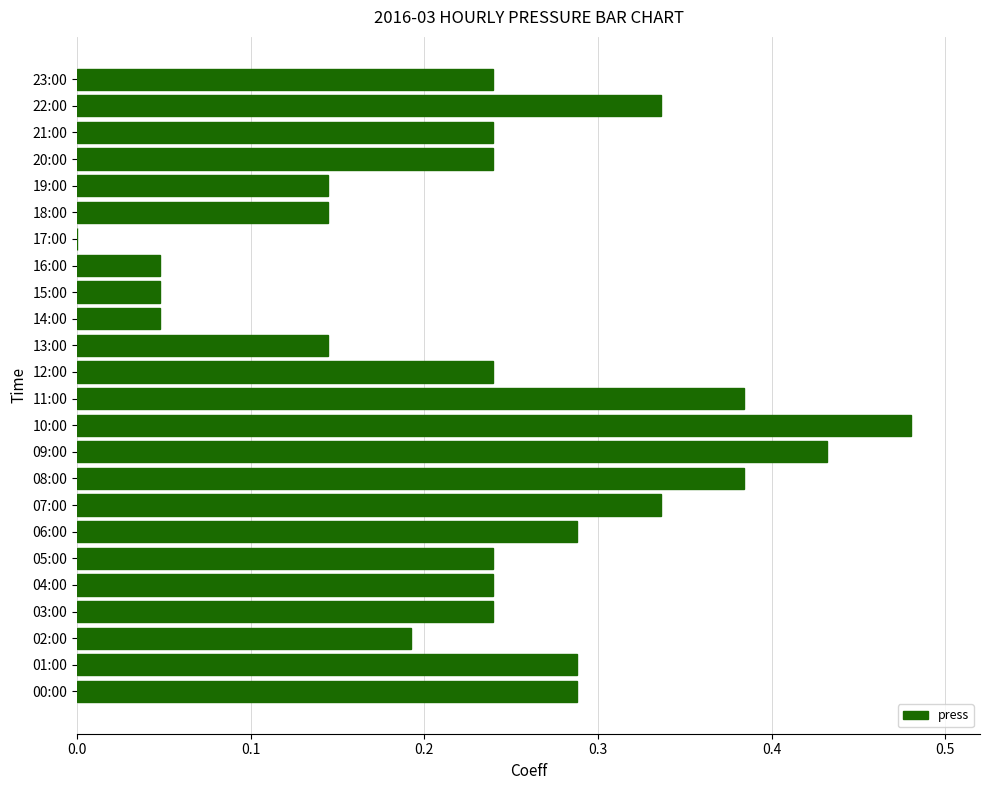

The chart shows a value of 0.2 at 18:00. True or false?

False